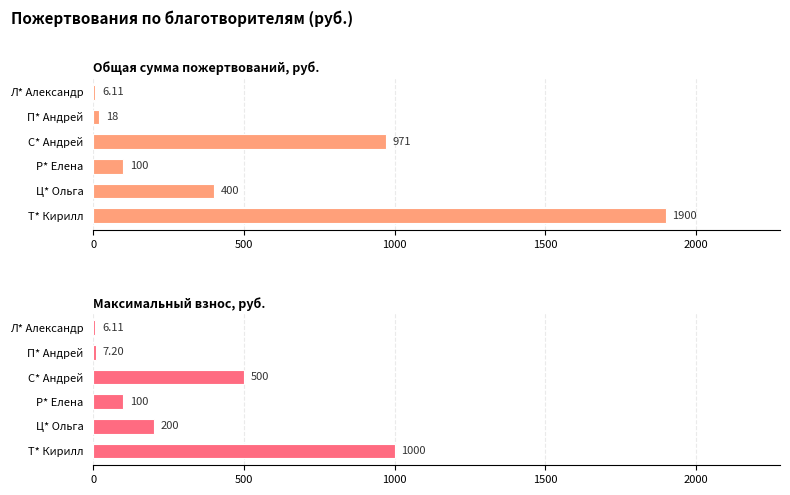

How many data points in Общая сумма пожертвований, руб. are less than 400?

3